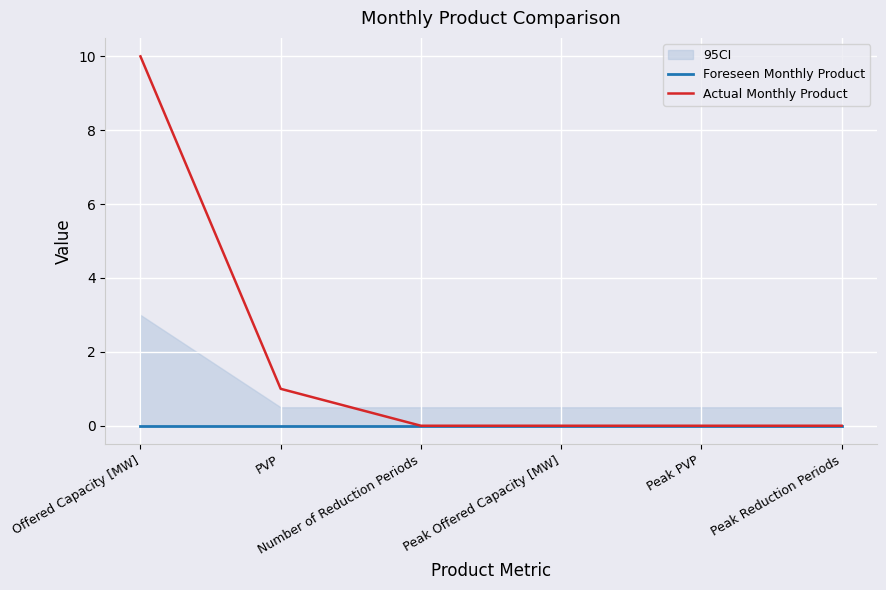

The value of Actual Monthly Product at PVP is 2. True or false?

False